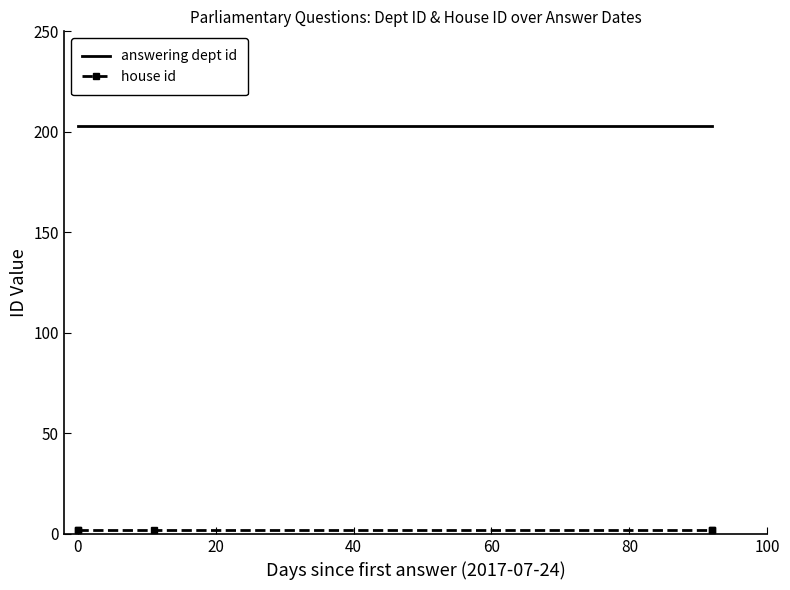

List the series in order of their peak value, highest first.

answering dept id, house id